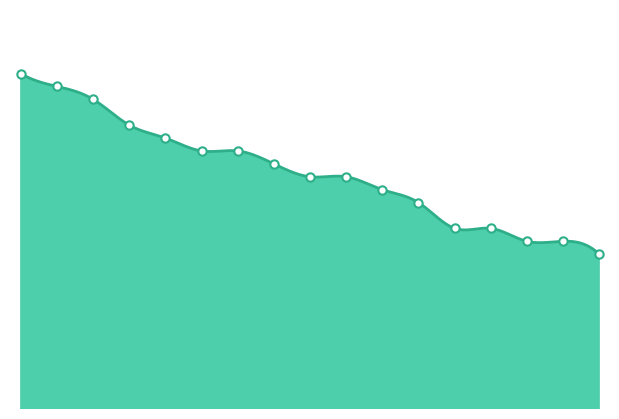

Between 機模二忠 and 電子二忠, which is larger?

機模二忠